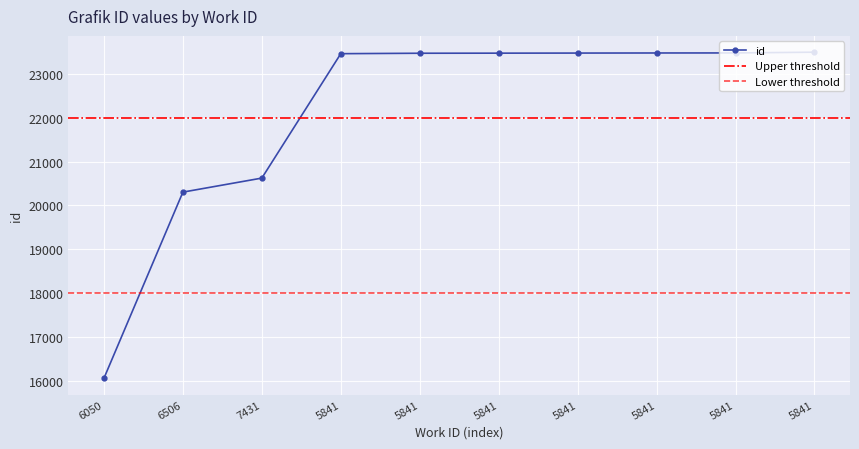

What is the average value?

22130